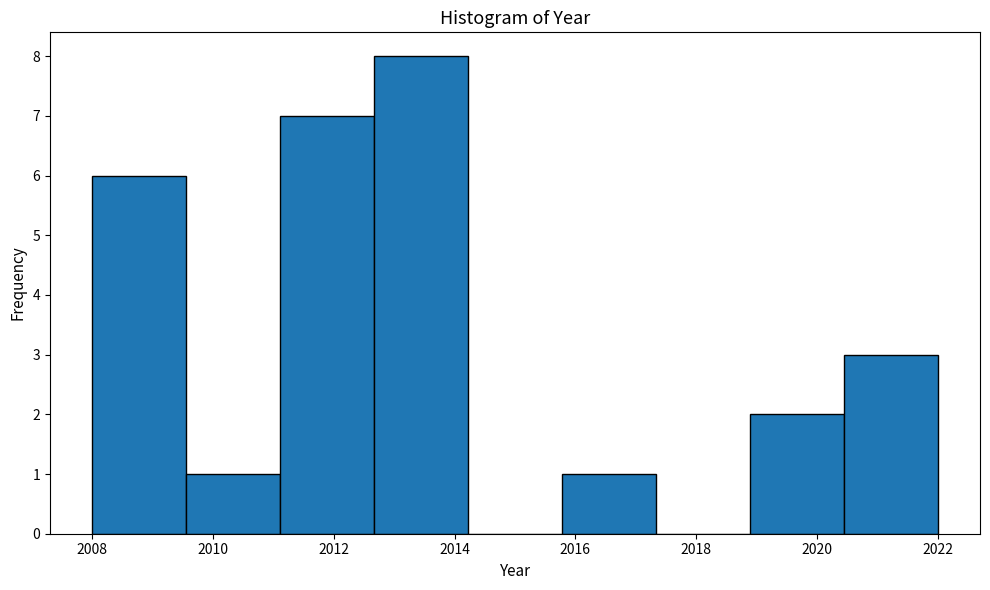

Over which range of the x-axis is the bar tallest?

2012.6 to 2014.2